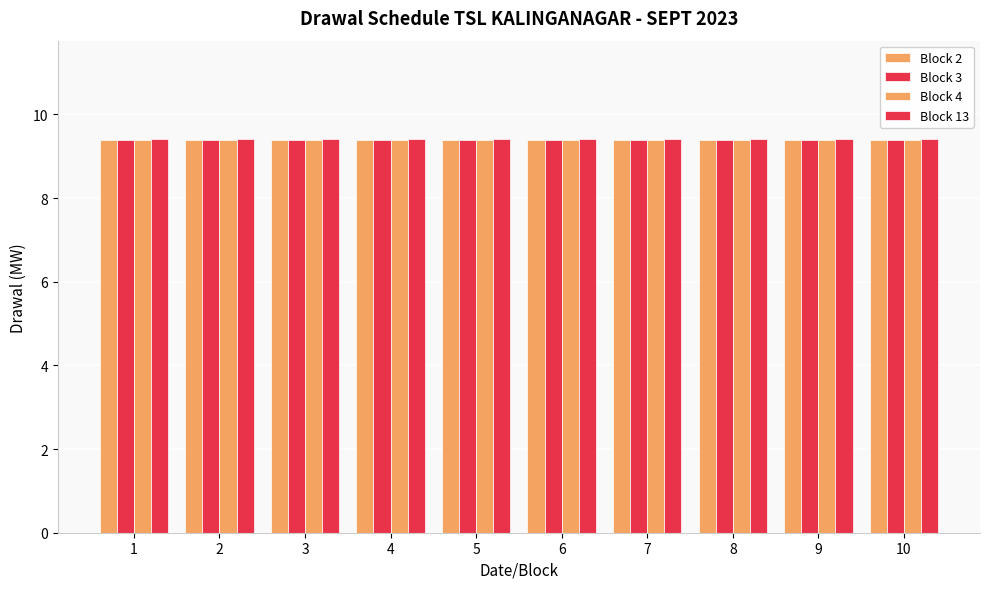

How many groups of bars are there?

10